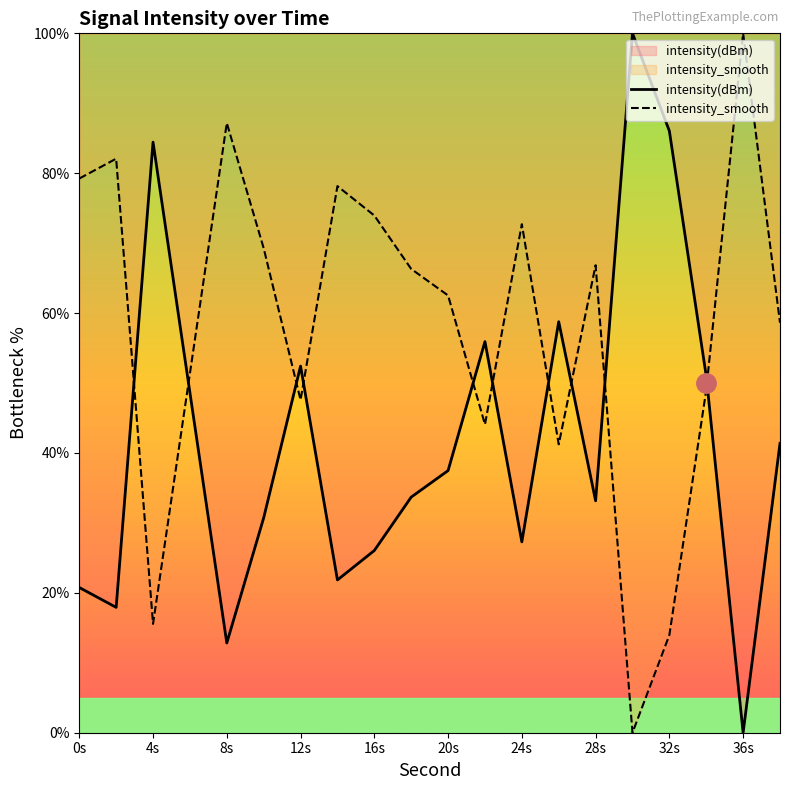

Which series ends up on top after the final intersection of intensity(dBm) and intensity_smooth?

intensity_smooth